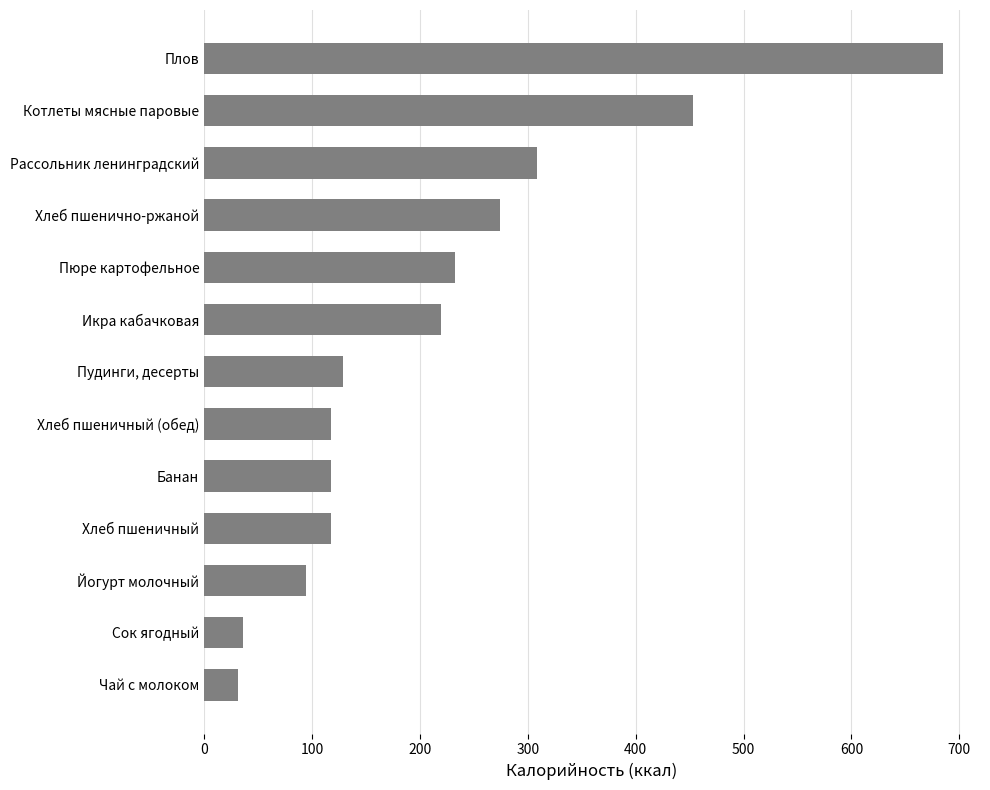

What is the difference between the maximum and minimum values?

653.9